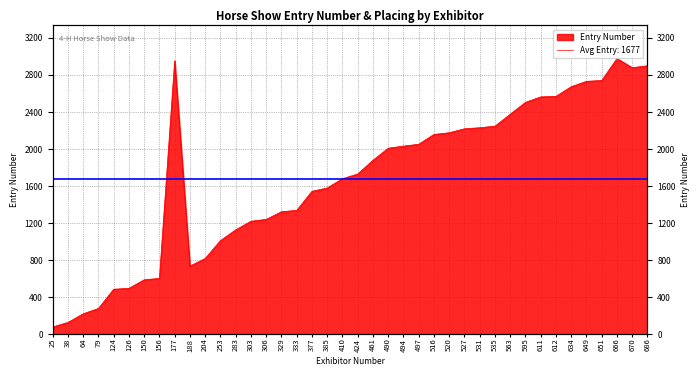

Is it true that the value at 126 is 804?

False